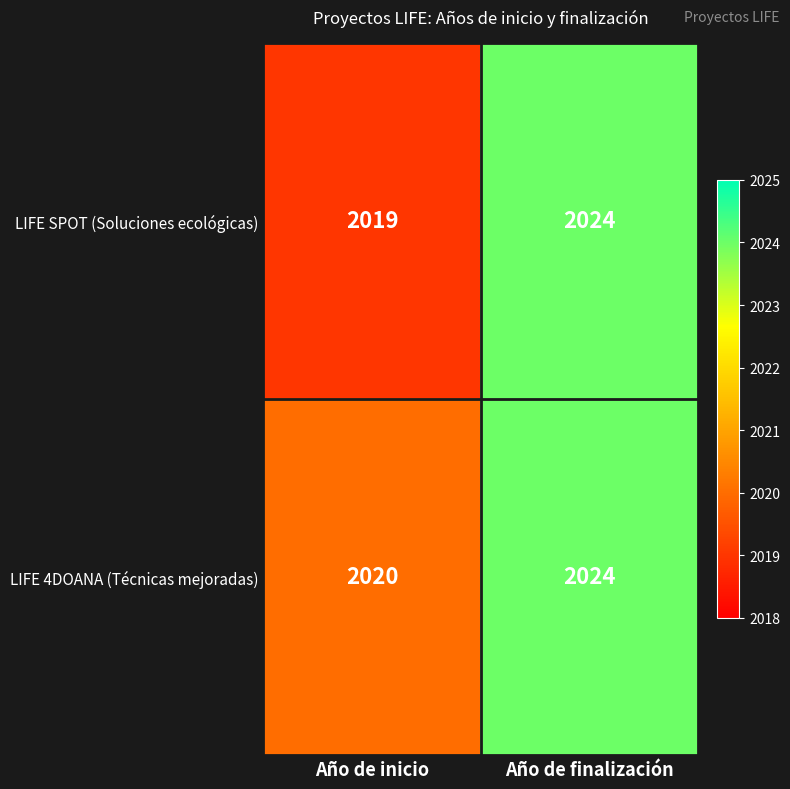

Which series has the largest total across all categories?

LIFE 4DOANA (Técnicas mejoradas)